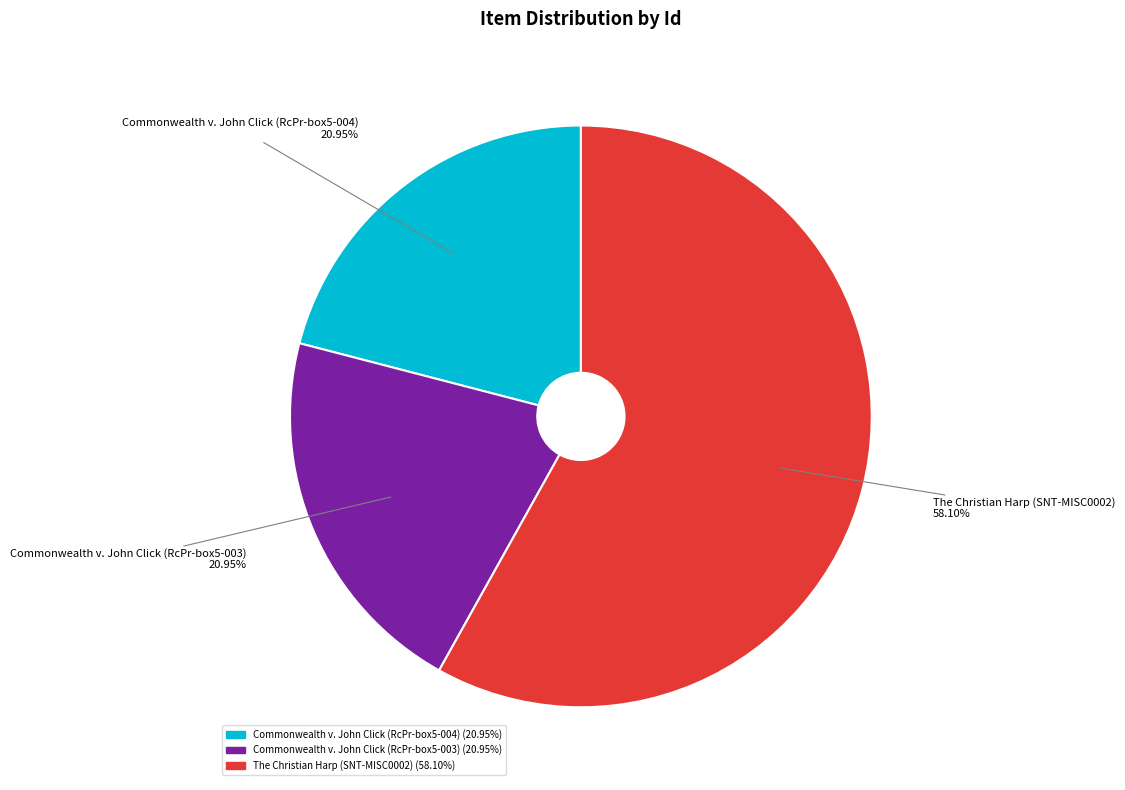

To the nearest percent, what is the average slice percentage?

33%